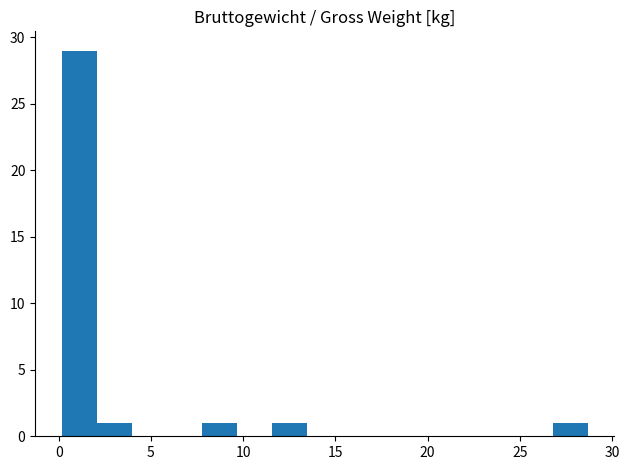

Read against the x-axis, roughly where is the centre of the tallest bar?

1.0